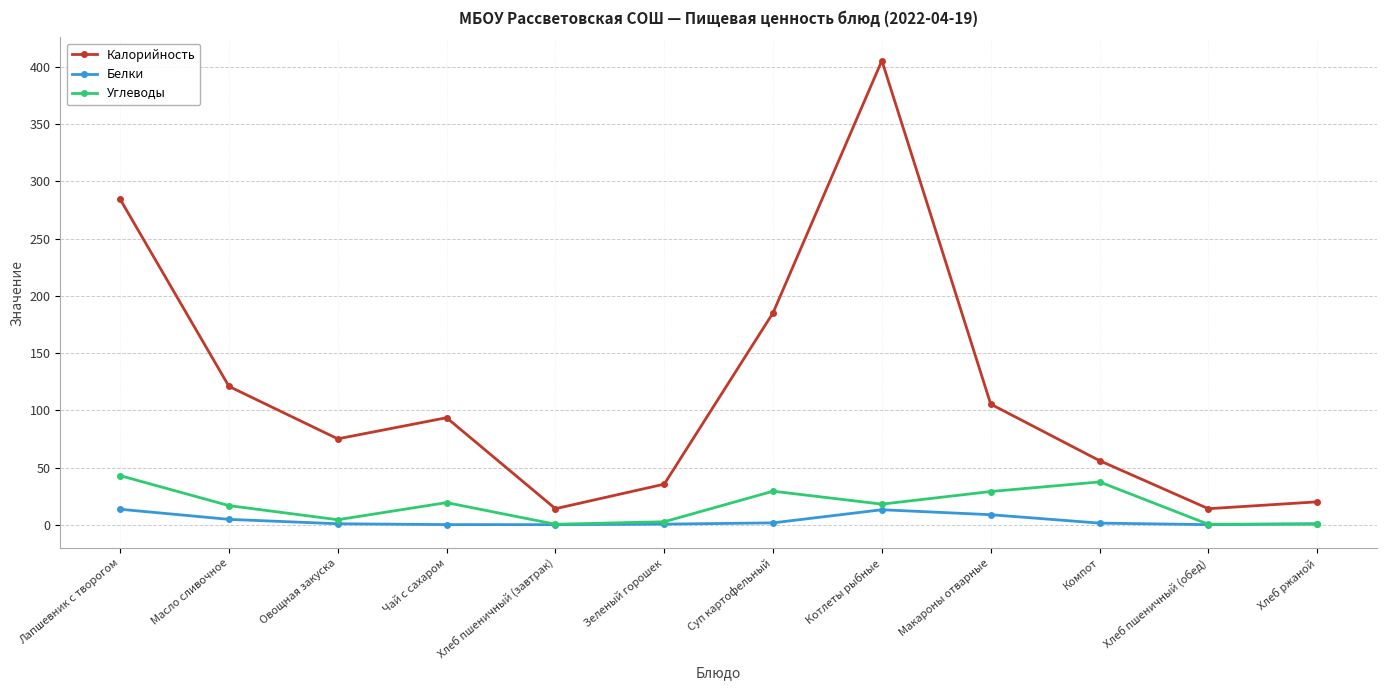

What is the greatest value displayed?

405.6